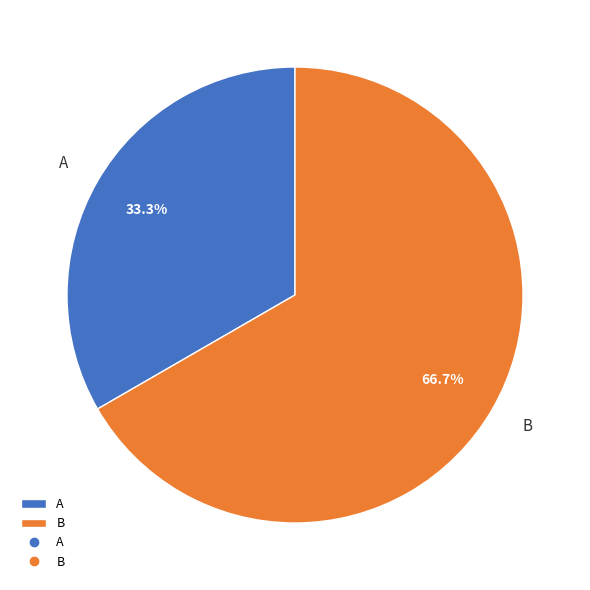

How many segments does this pie chart have?

2